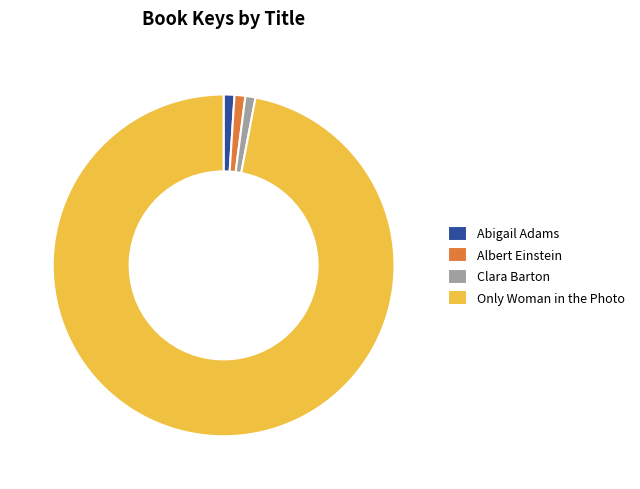

Which slice is the largest?

Only Woman in the Photo